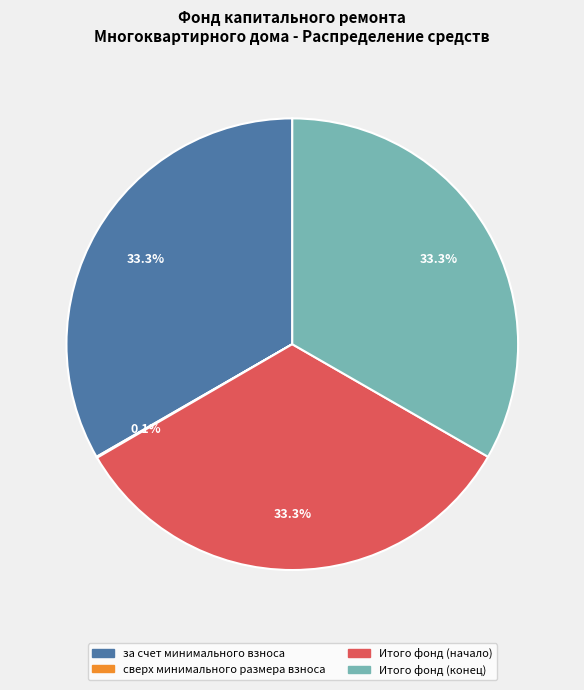

Does any single category account for the majority?

No